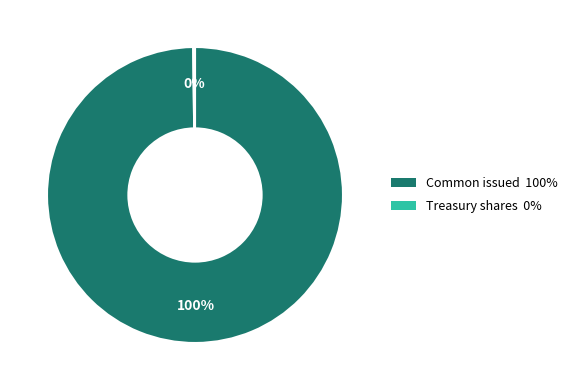

Does any single category account for the majority?

Yes